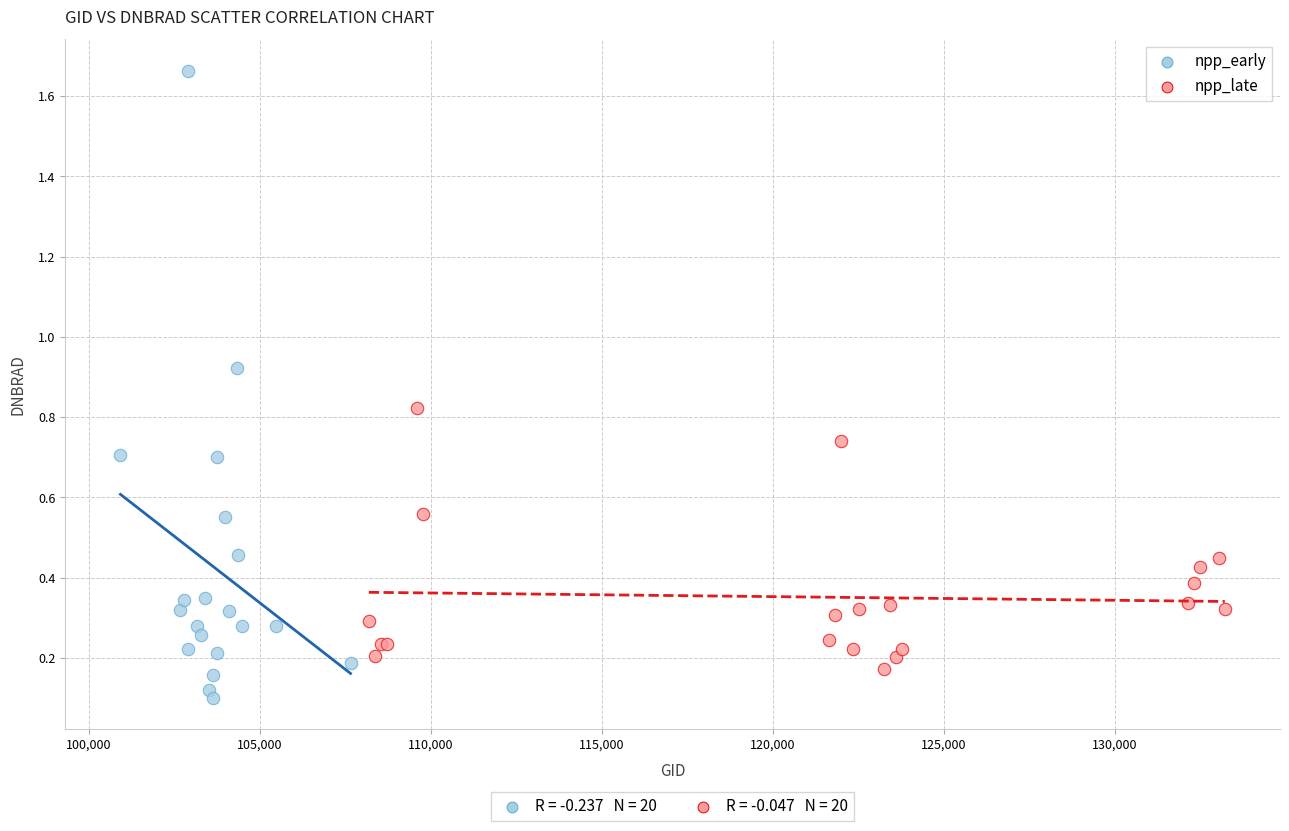

Which series has the widest spread of Y values?

npp_early